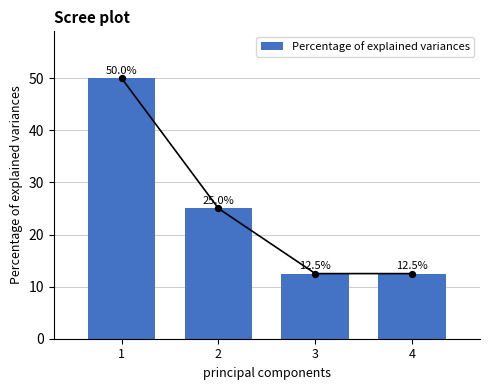

What is the change in value from 2 to 3?

-12.5